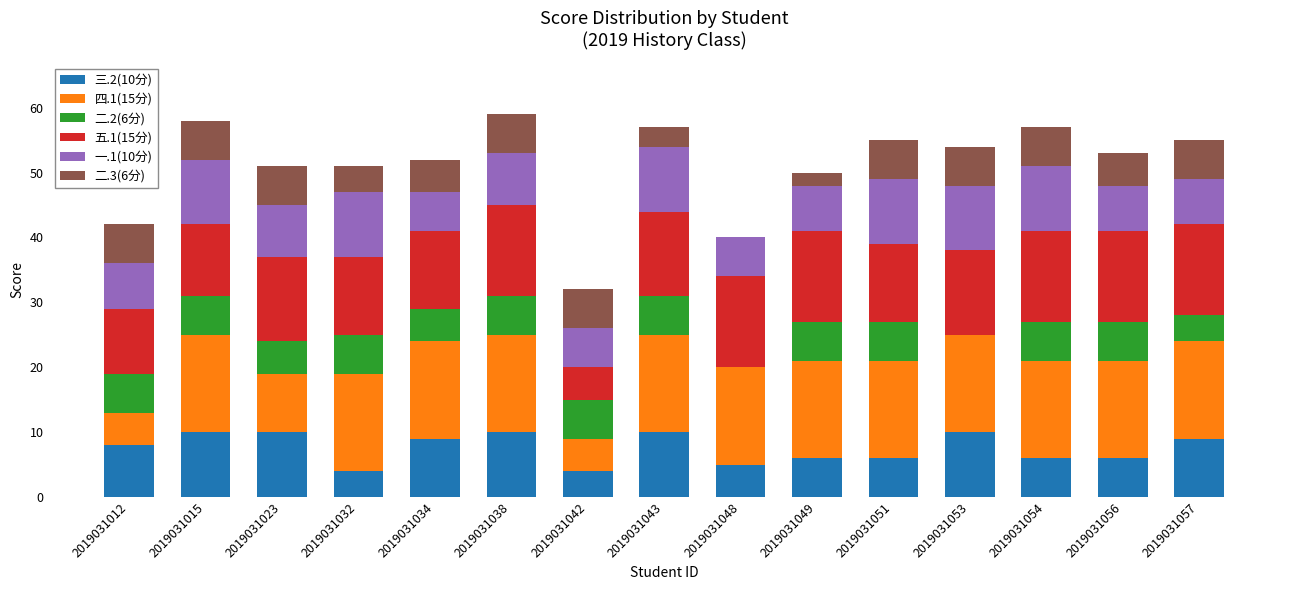

What is the total value across all series at 2019031053?

54